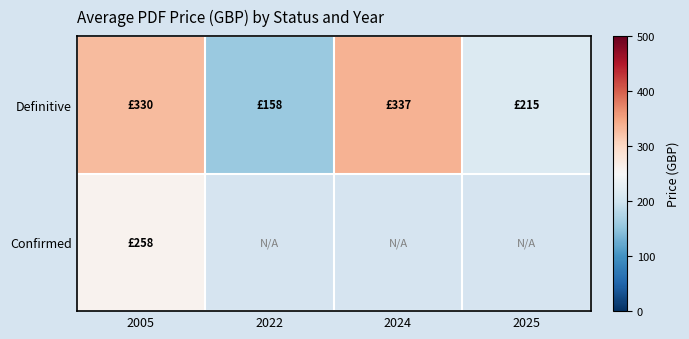

Which category has the highest value in the Confirmed series?

2005